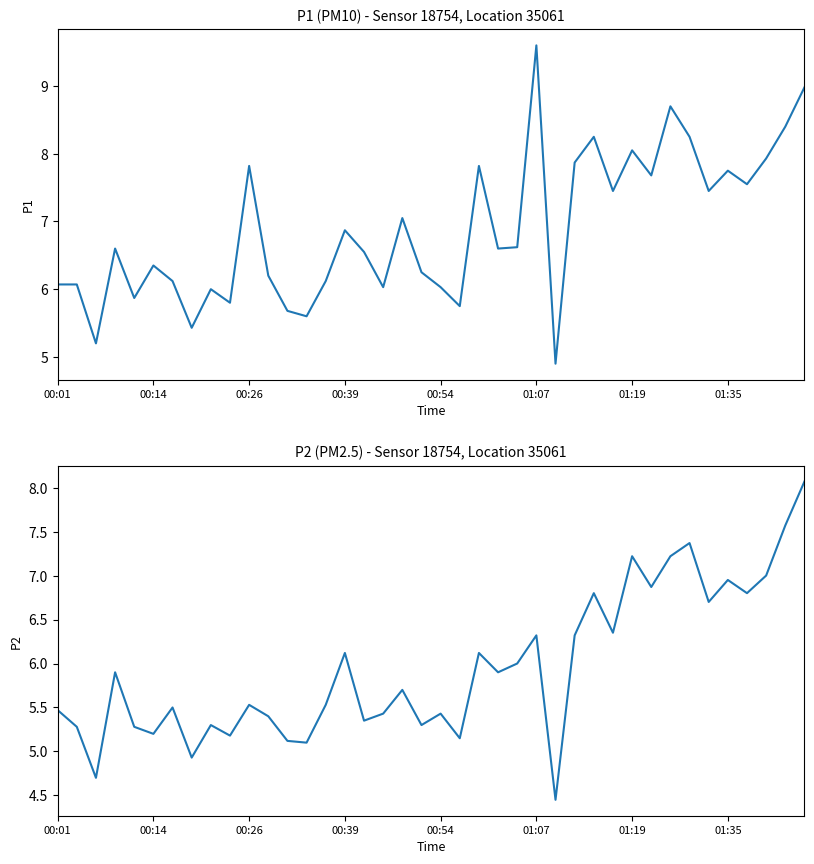

How many data points in P1 are less than 6?

8